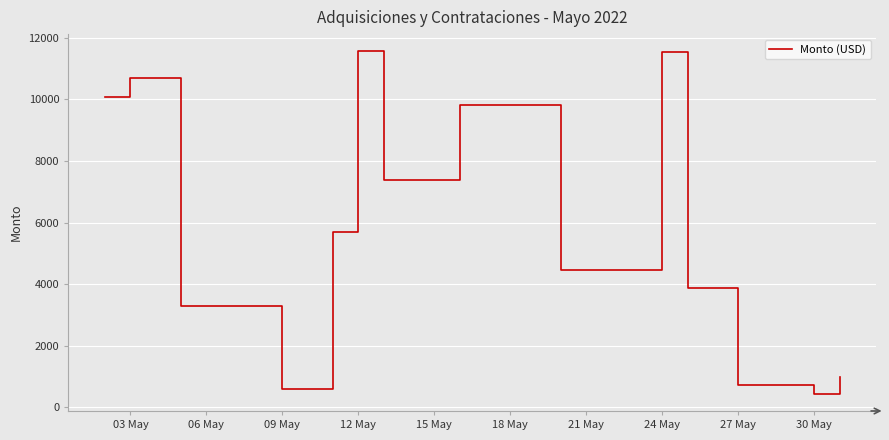

What is the smallest value displayed?

441.2